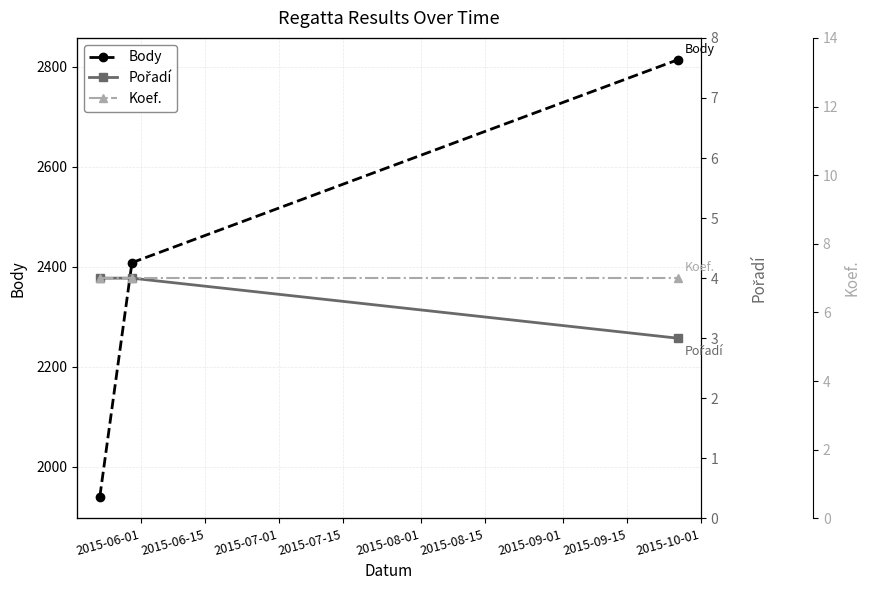

Is it true that Koef. equals 12 at 2015-07-01?

False